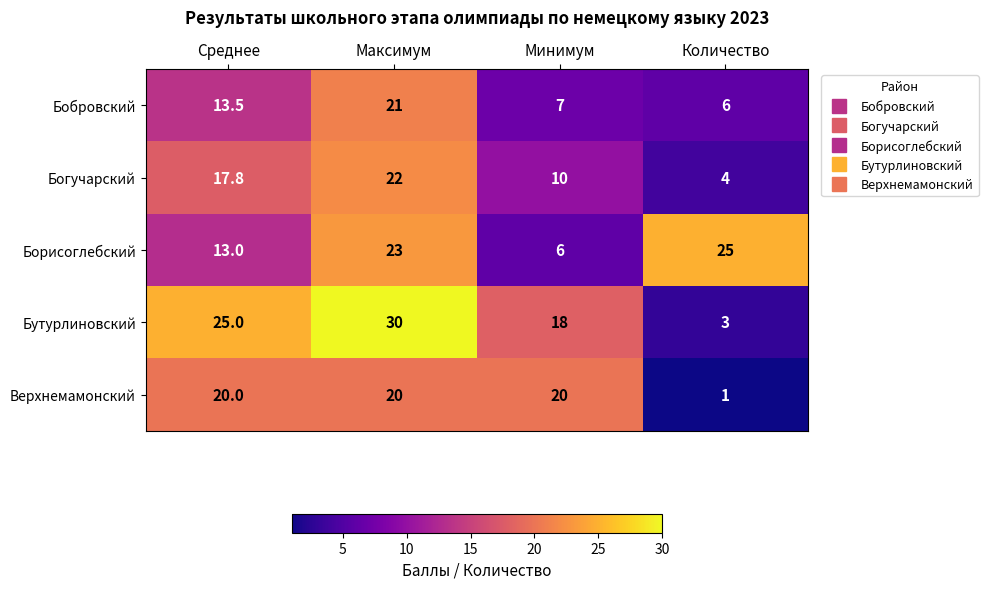

Reading right to left, extract all data points from this chart.

Бобровский: 6.0	7.0	21.0	13.5
Богучарский: 4.0	10.0	22.0	17.8
Борисоглебский: 25.0	6.0	23.0	13.0
Бутурлиновский: 3.0	18.0	30.0	25.0
Верхнемамонский: 1.0	20.0	20.0	20.0